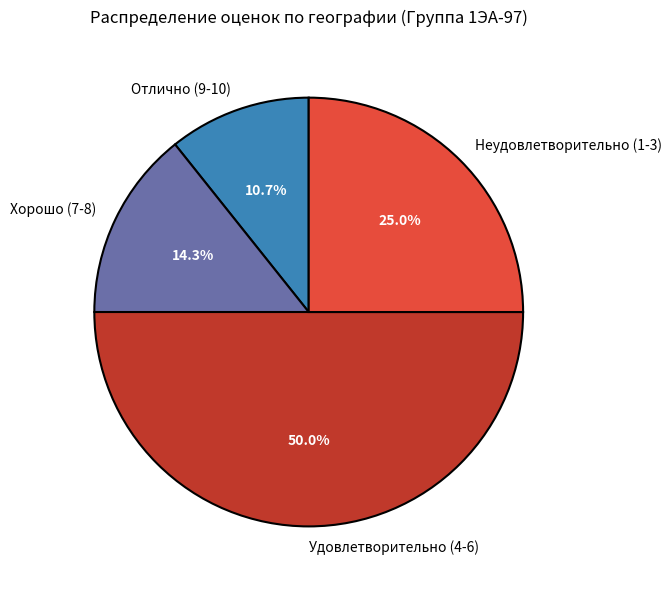

Does Неудовлетворительно (1-3) account for over 50% of the chart?

No